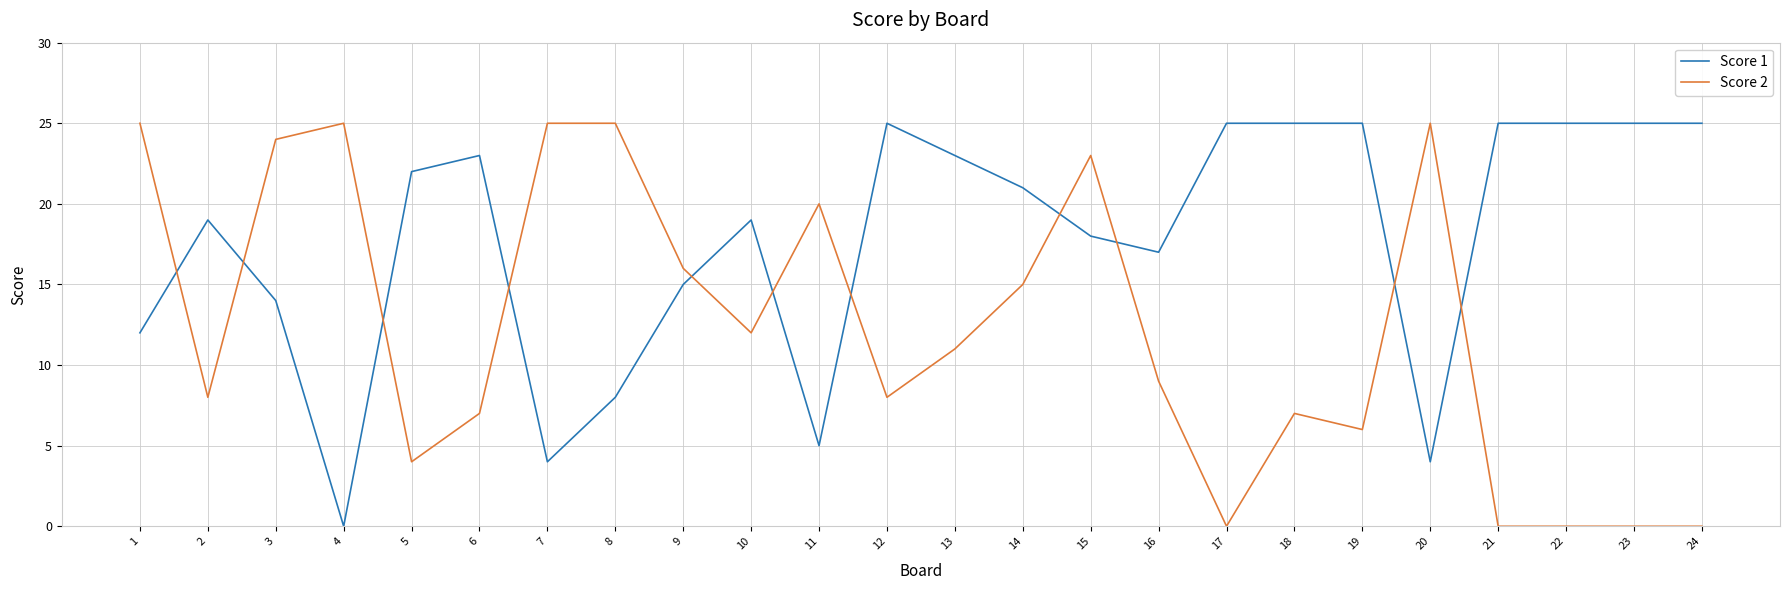

At which category does Score 1 reach its first local valley?

4